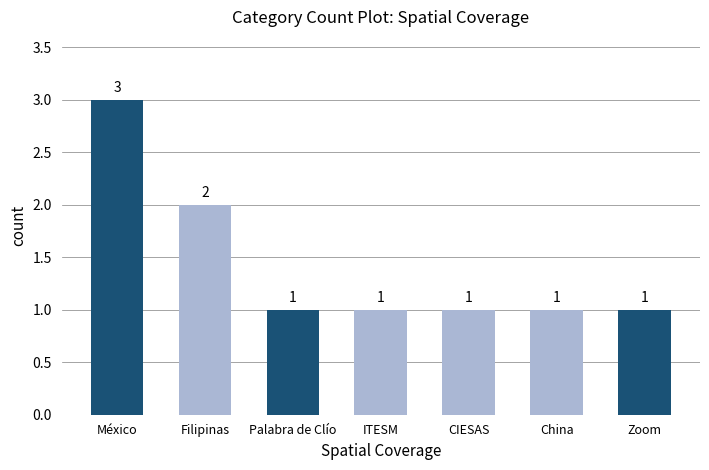

What is the value of the 3rd bar from the left?

1